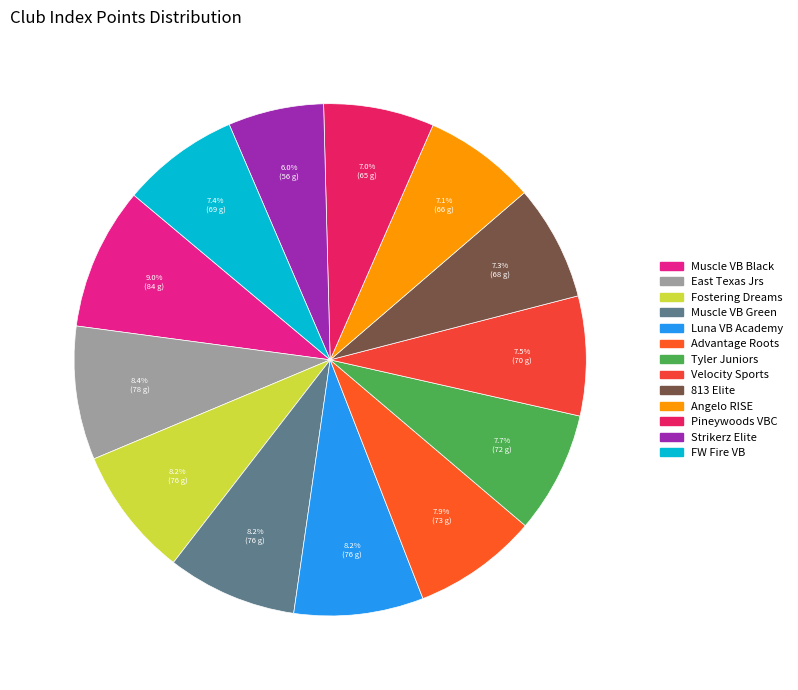

To the nearest percent, what is the average slice percentage?

8%